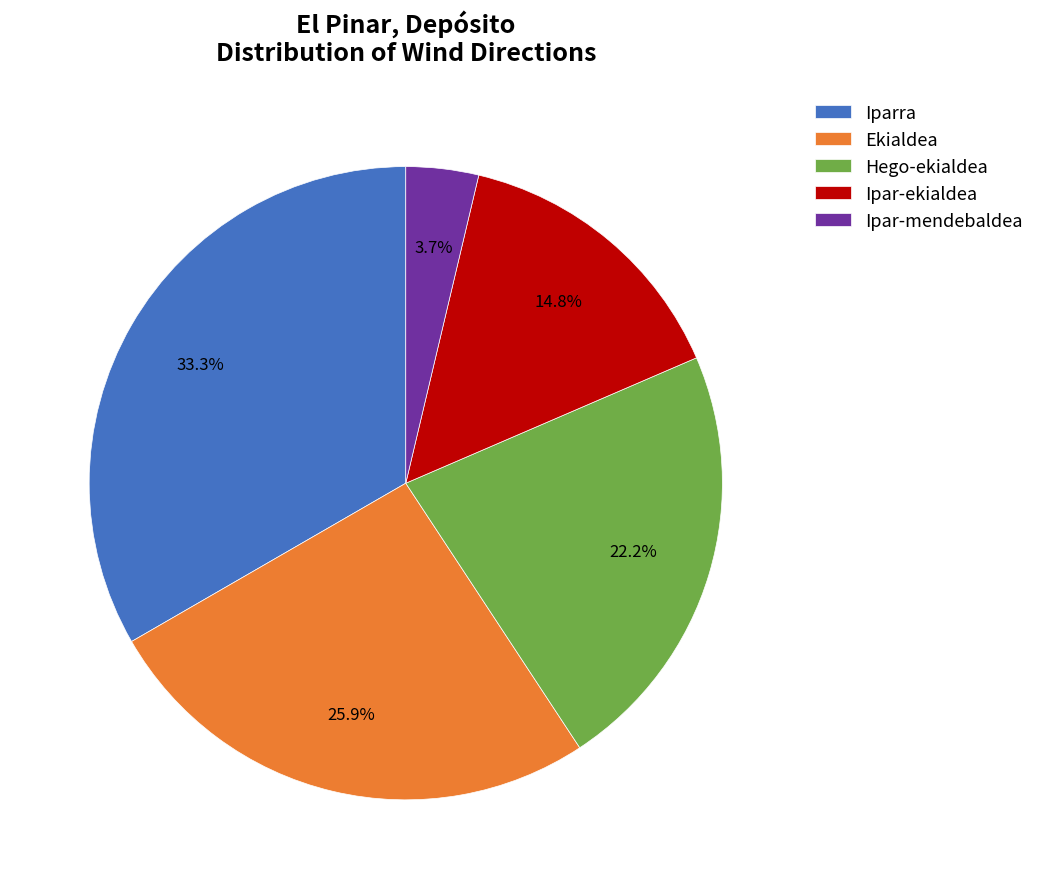

To the nearest percent, what portion does Hego-ekialdea represent?

22%